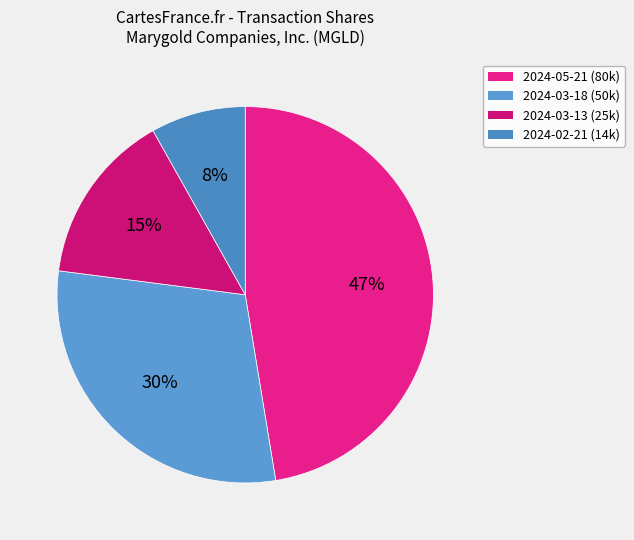

How many slices are in this pie chart?

4